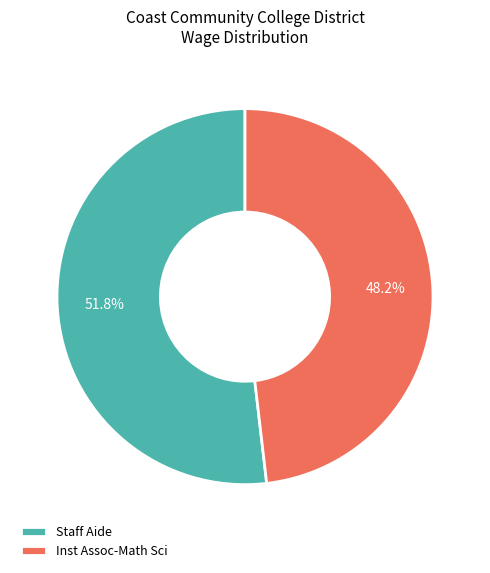

How much of the chart is everything except Staff Aide?

48.2%